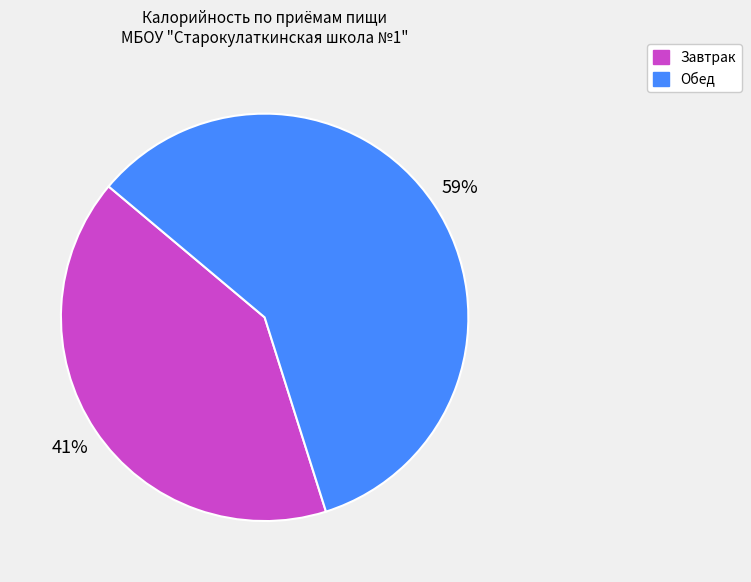

Is there a majority slice in this chart?

Yes